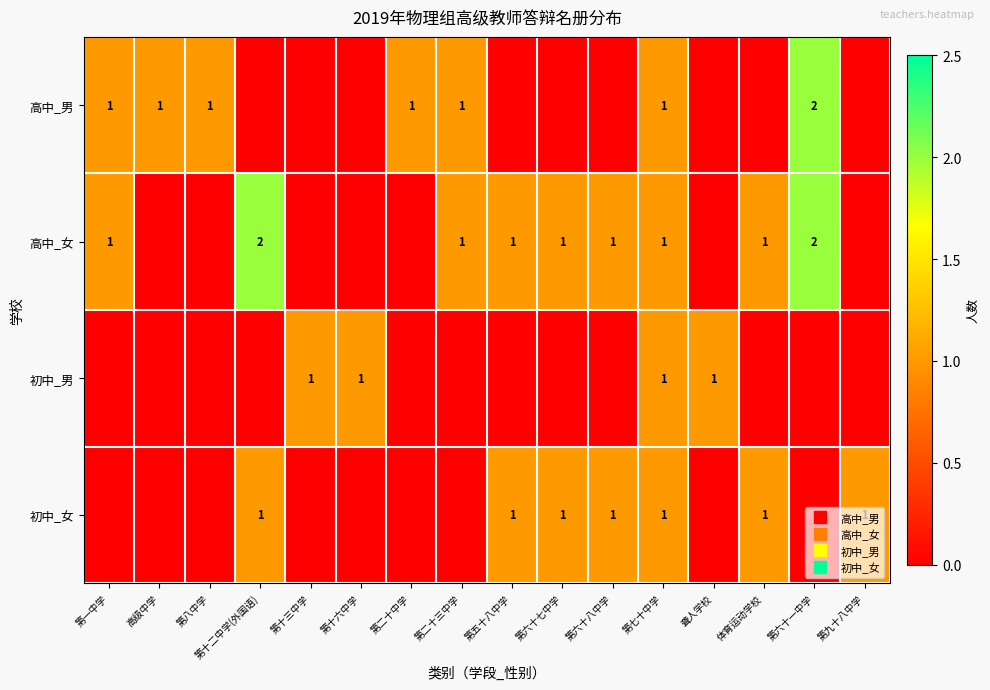

Which series has the largest total across all categories?

高中_女